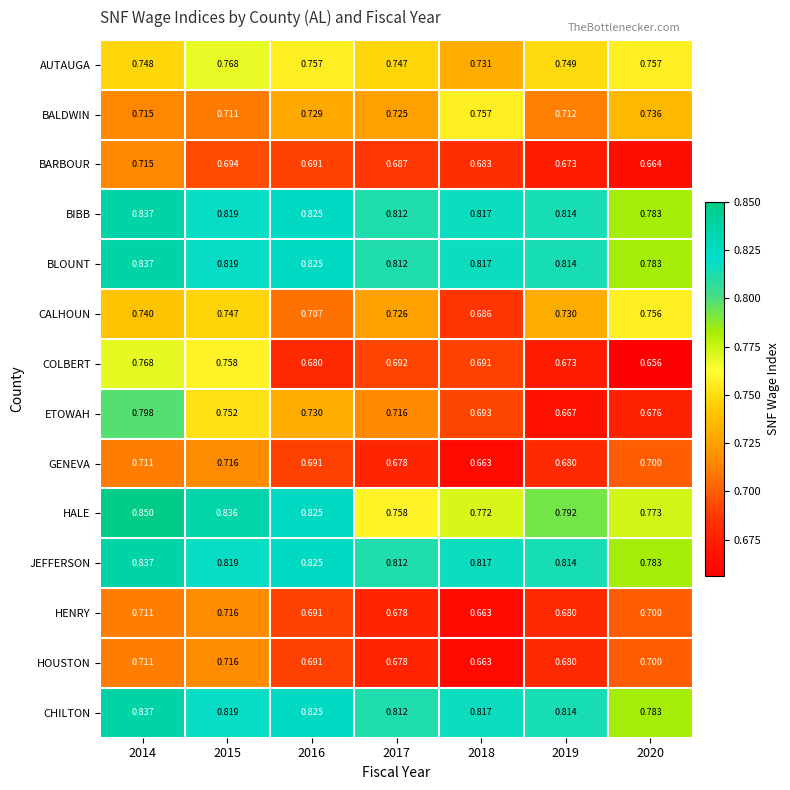

Between 2016 and 2017, which series saw the biggest shift?

HALE